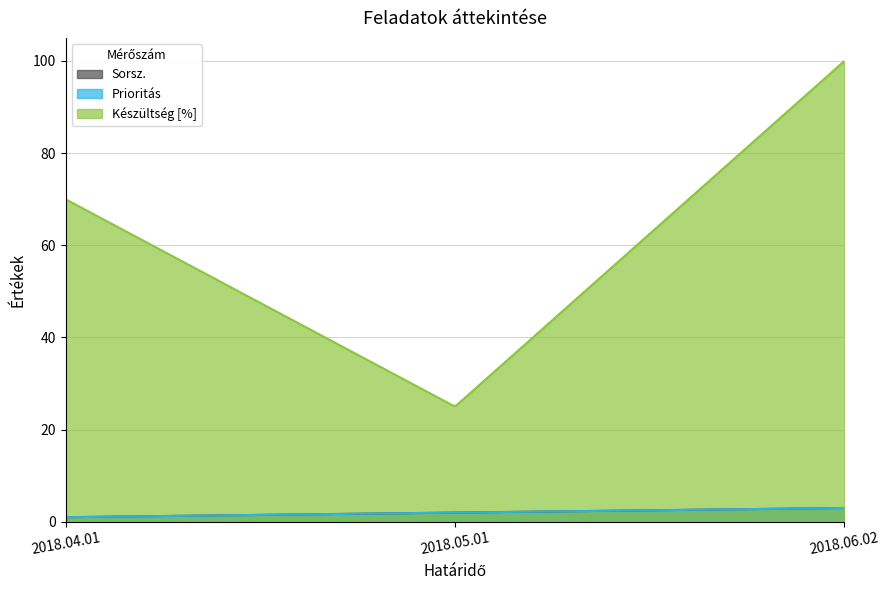

Which series has the largest range (max minus min)?

Készültség [%]